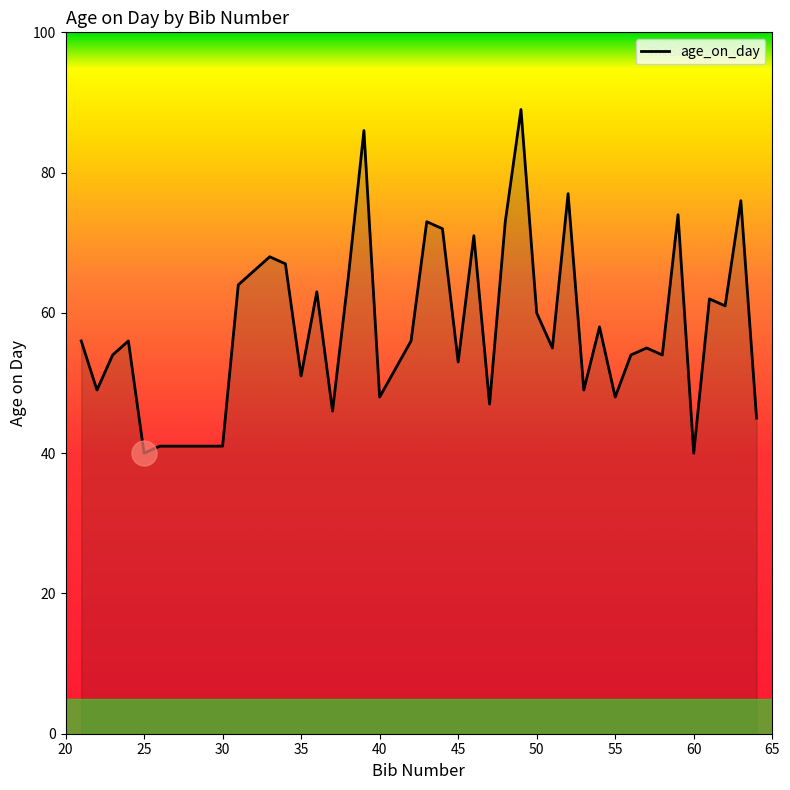

What is the maximum value shown in the chart?

89